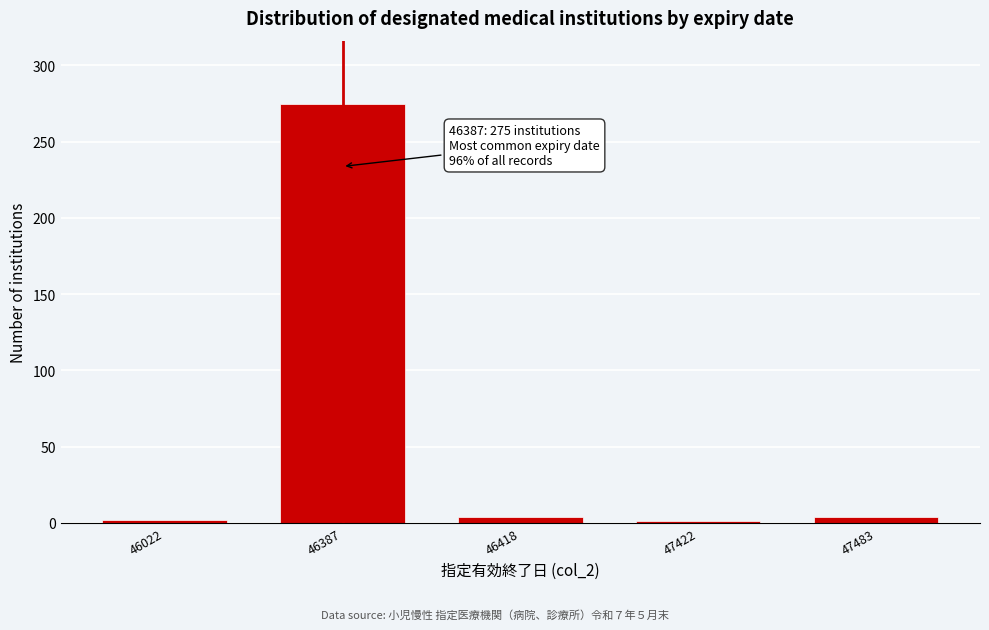

What is the greatest value displayed?

275